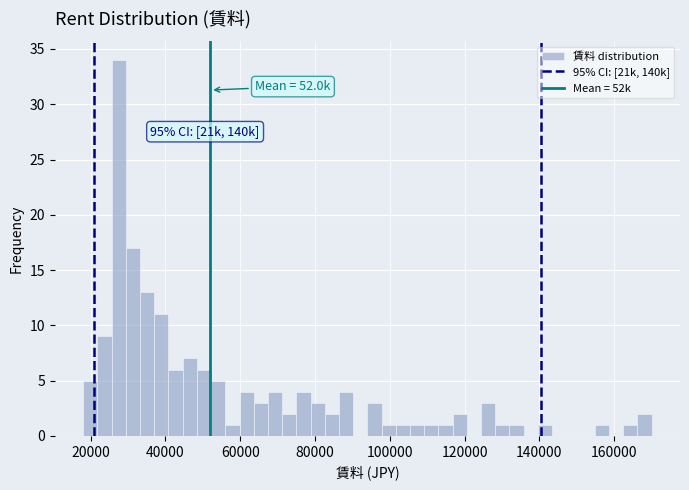

Around what value on the x-axis is the tallest bar? Give the approximate position of its centre, as read against the axis.

28000